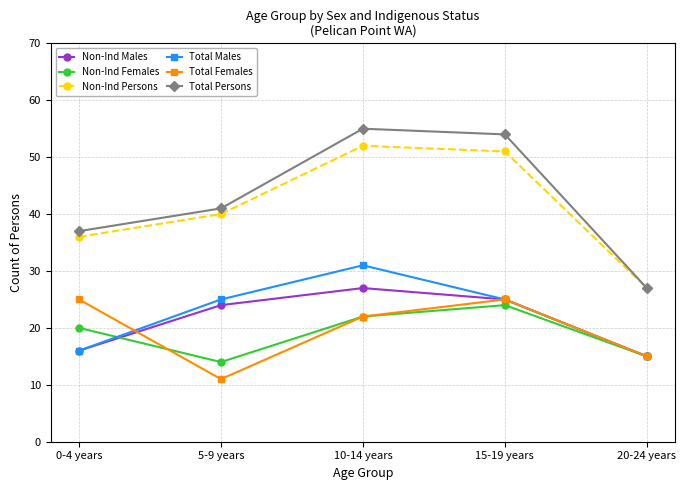

True or false: Total Persons and Non-Ind Females intersect in this chart.

False